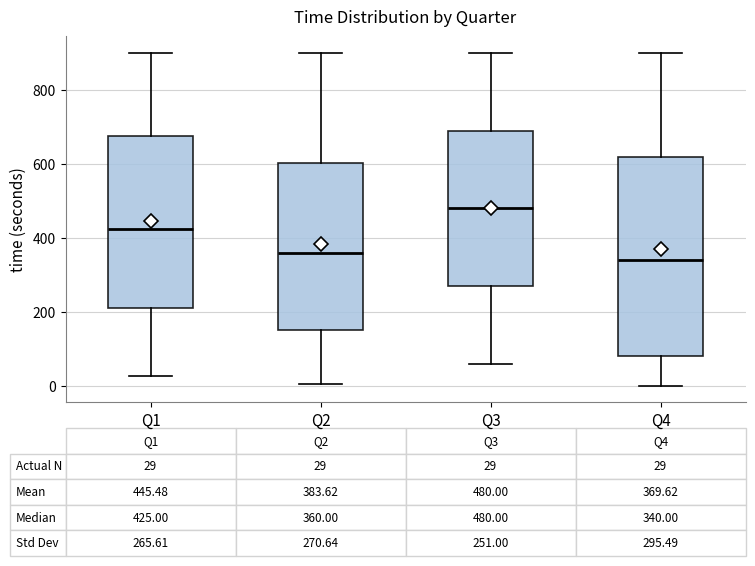

Comparing the boxes themselves (not the whiskers), which one is the tallest?

Q4